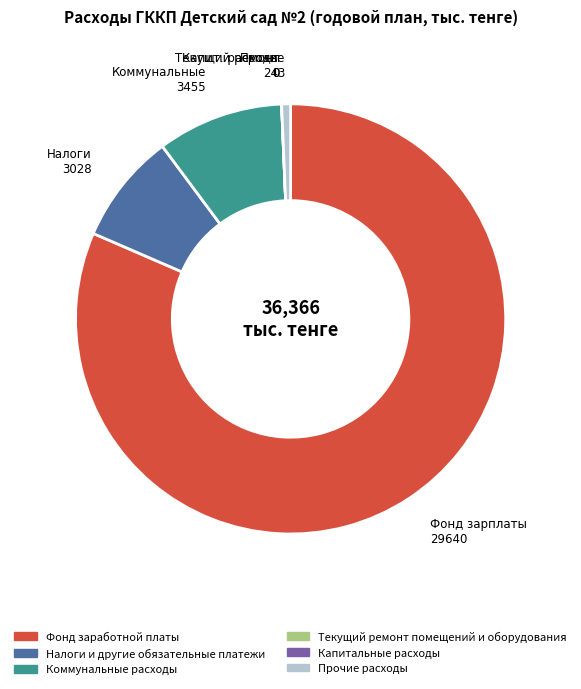

What is the majority slice?

Фонд заработной платы